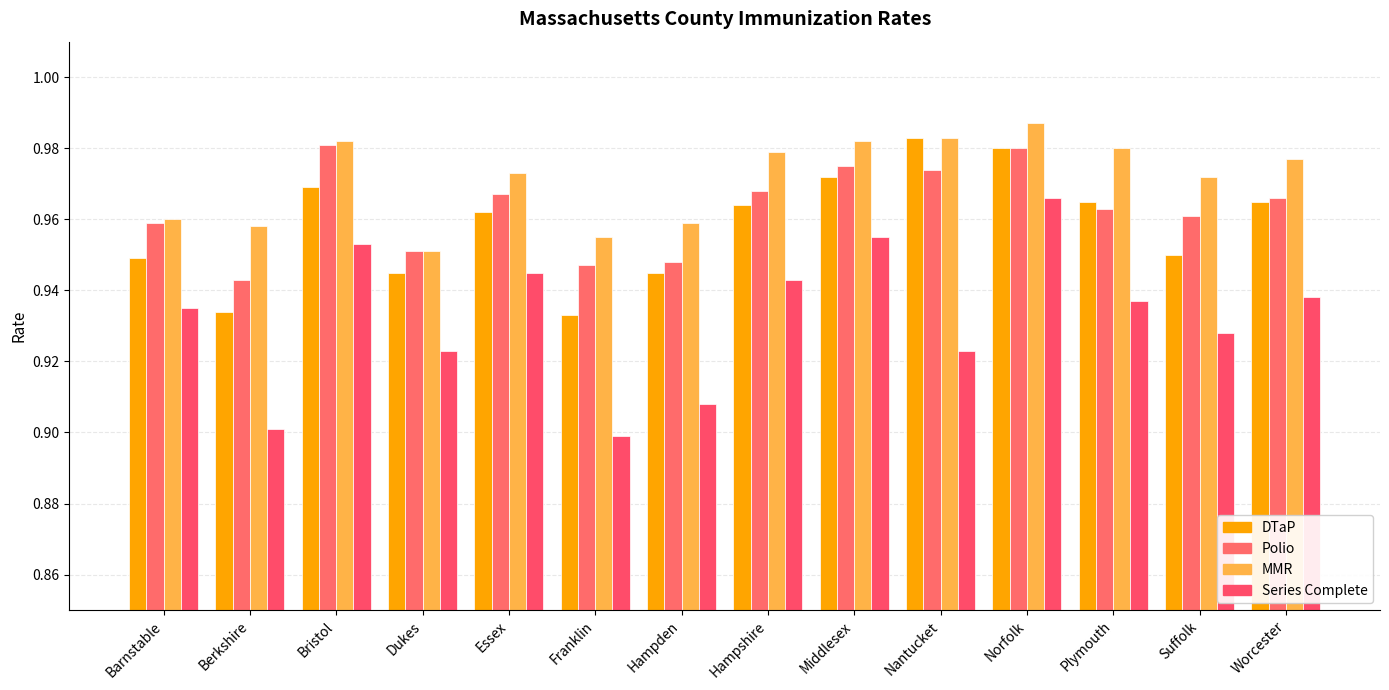

Is the value of MMR at Barnstable greater than the value of Series Complete at Barnstable?

Yes